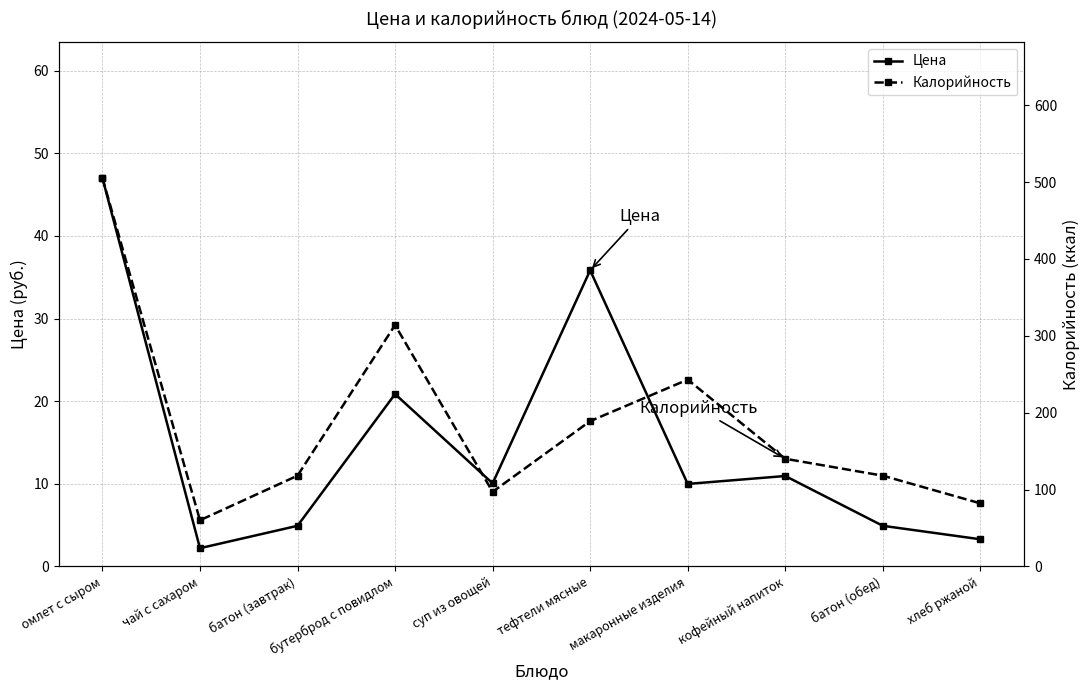

Is it true that Калорийность equals 505.5 at омлет с сыром?

True